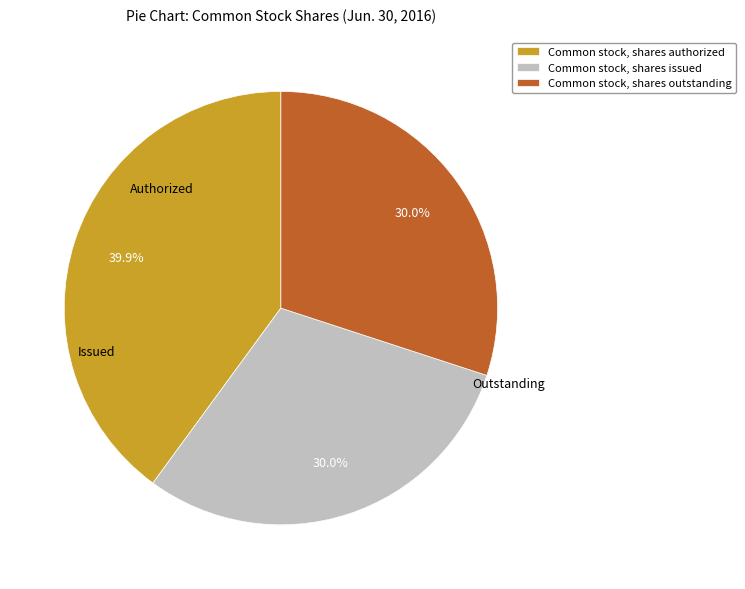

How many segments does this pie chart have?

3